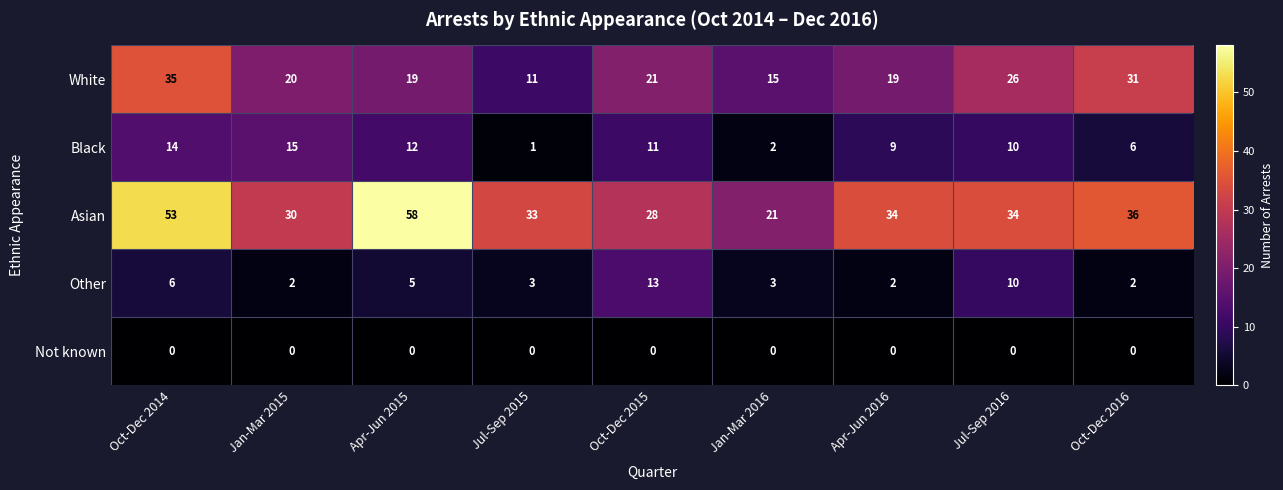

Which series has the largest range (max minus min)?

Asian